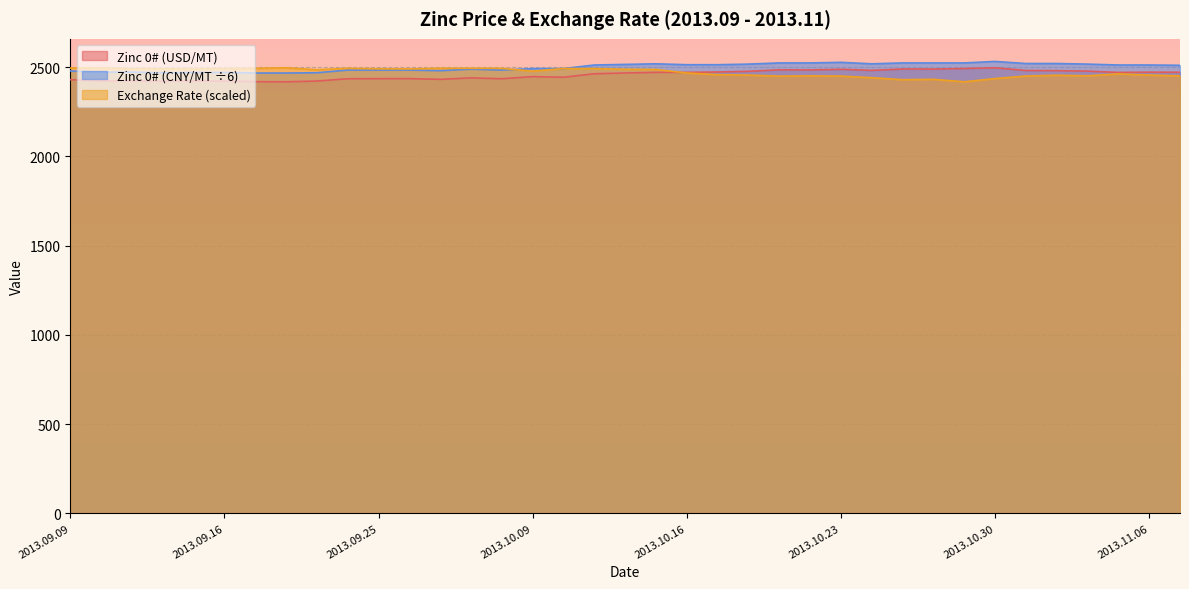

How many interior local peaks does the Zinc 0# (CNY/MT) series have?

4